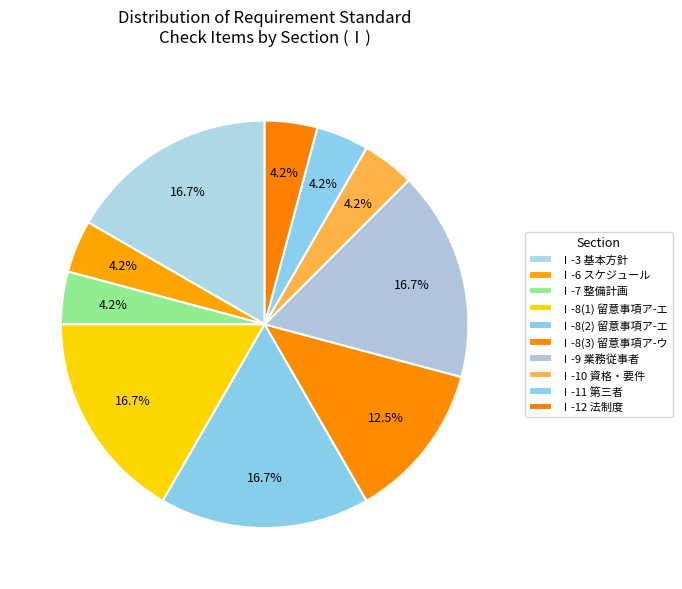

How many slices are in this pie chart?

10